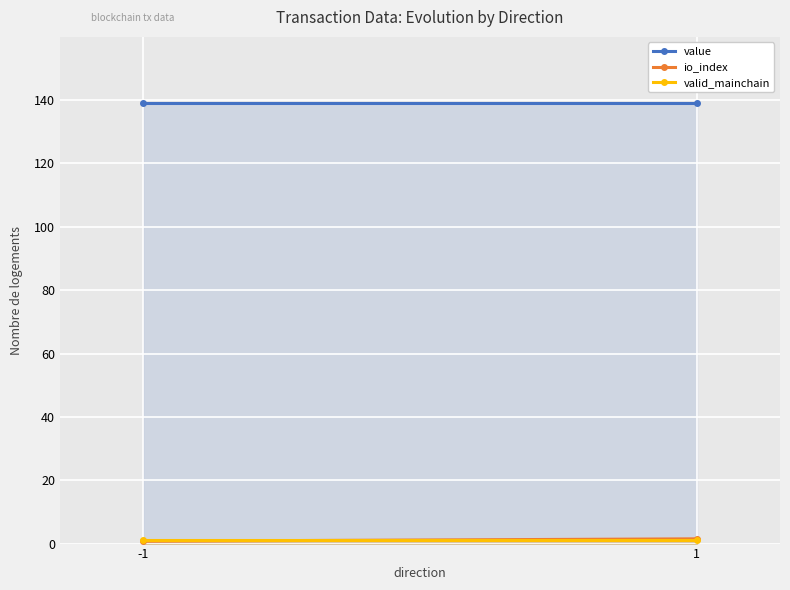

True or false: valid_mainchain has a value of 1.4 at -1.

False